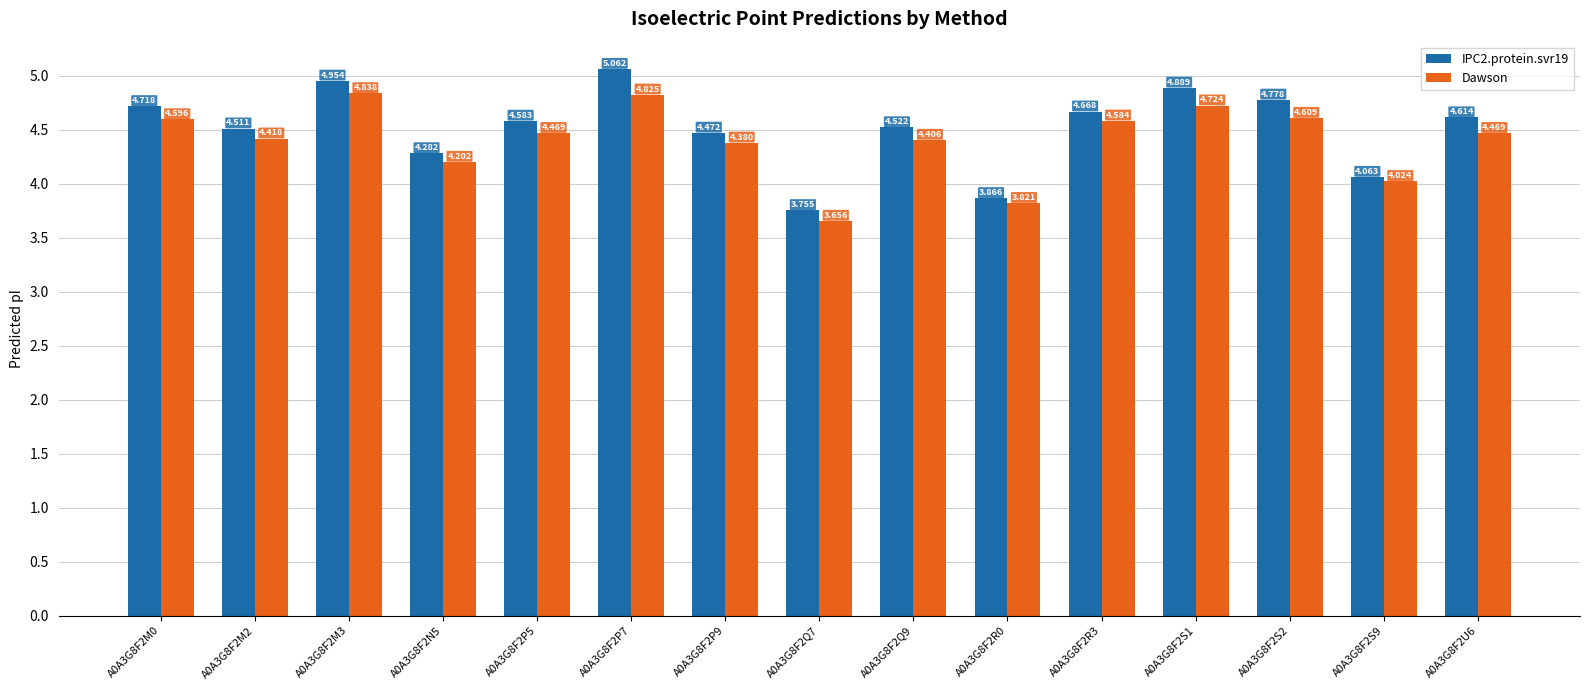

Which label corresponds to the smallest value in the chart?

A0A3G8F2Q7